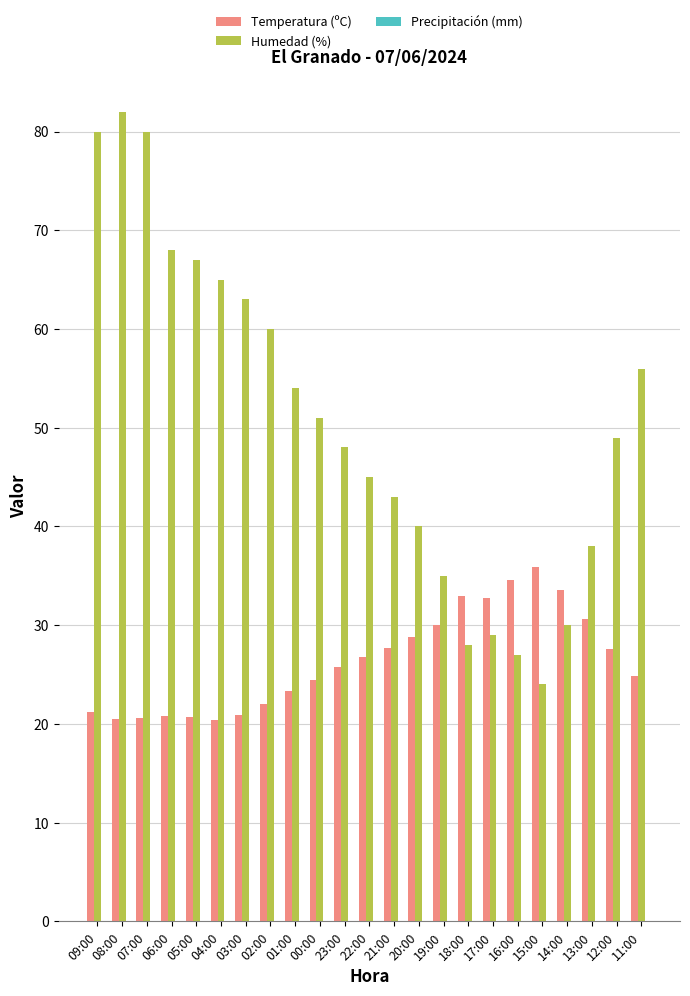

True or false: Temperatura (ºC) has a value of 21.2 at 09:00.

True